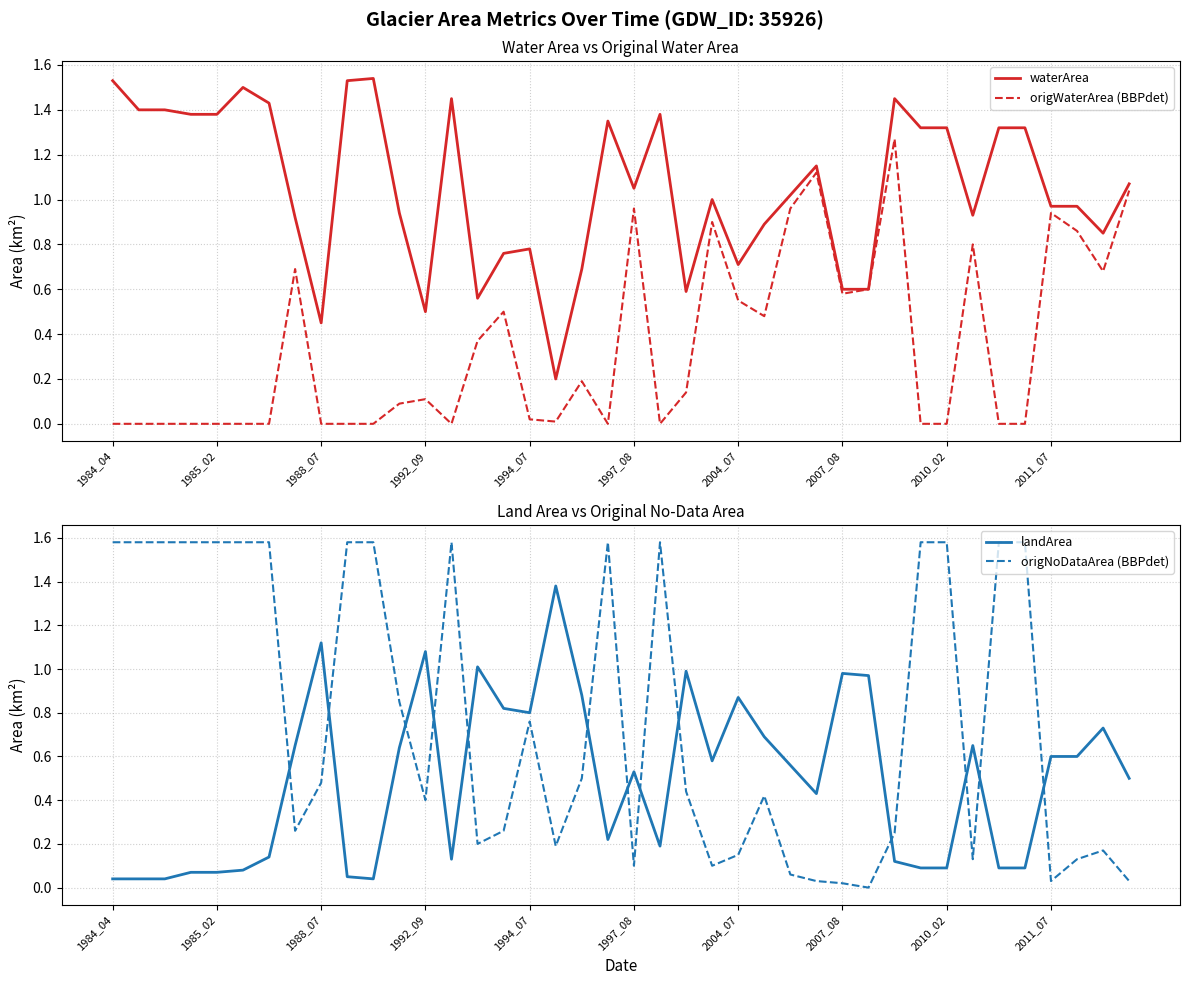

What is the lowest value of the waterArea series?

0.2